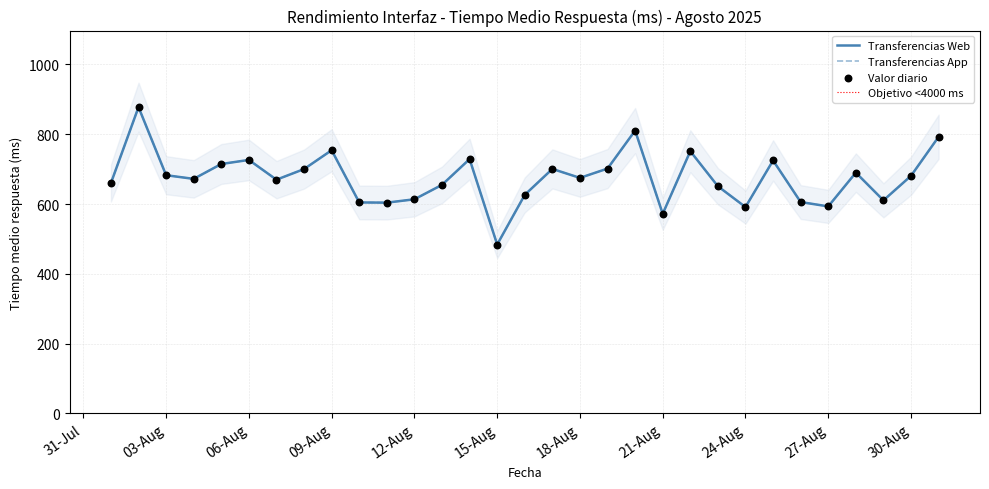

Which series reaches the maximum Y coordinate?

Transferencias Web